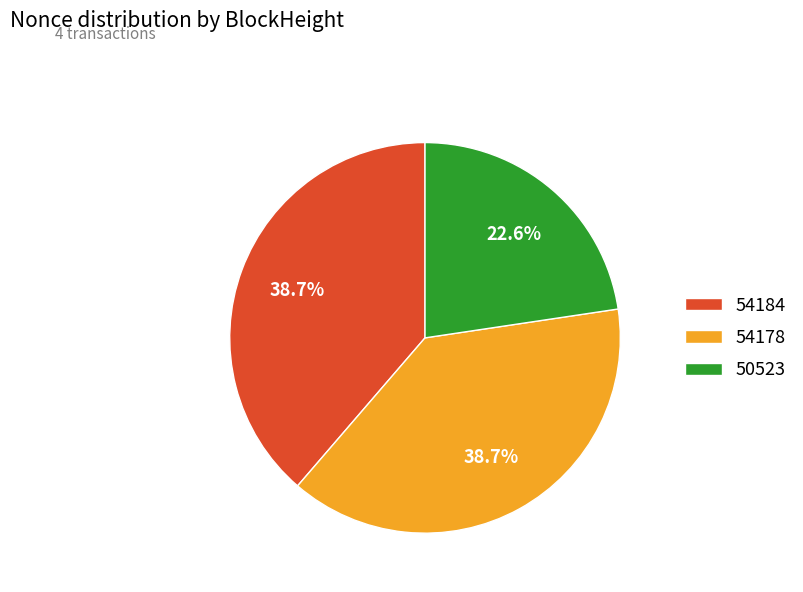

To the nearest percent, what percentage of the pie is 50523?

23%